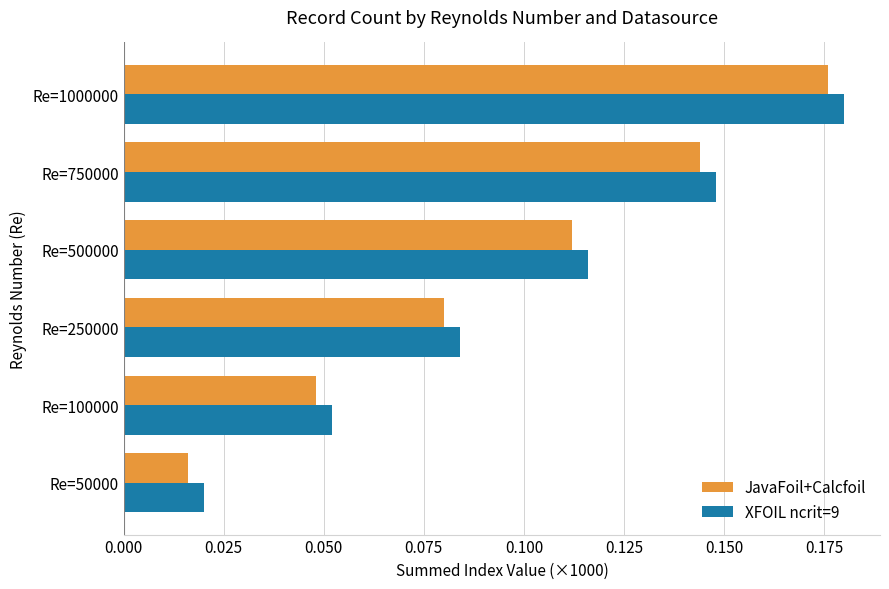

List the labels in order of JavaFoil+Calcfoil value, largest first.

Re=1000000, Re=750000, Re=500000, Re=250000, Re=100000, Re=50000